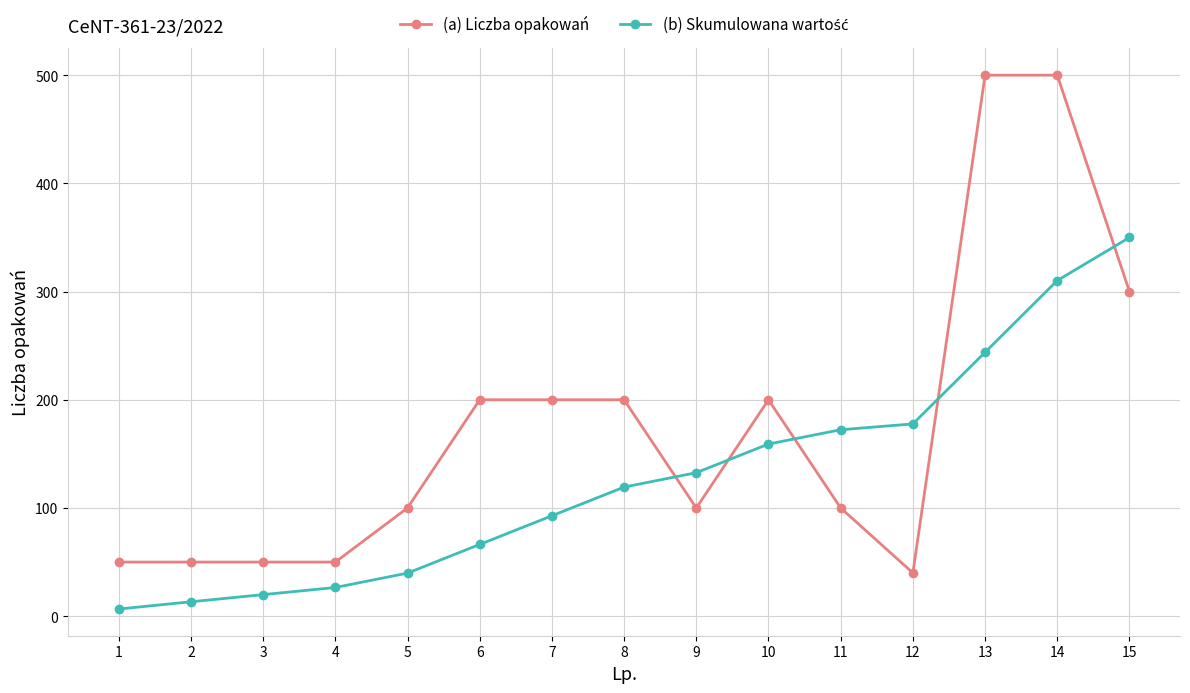

What is the sum of all (a) Liczba opakowań values?

2640.0